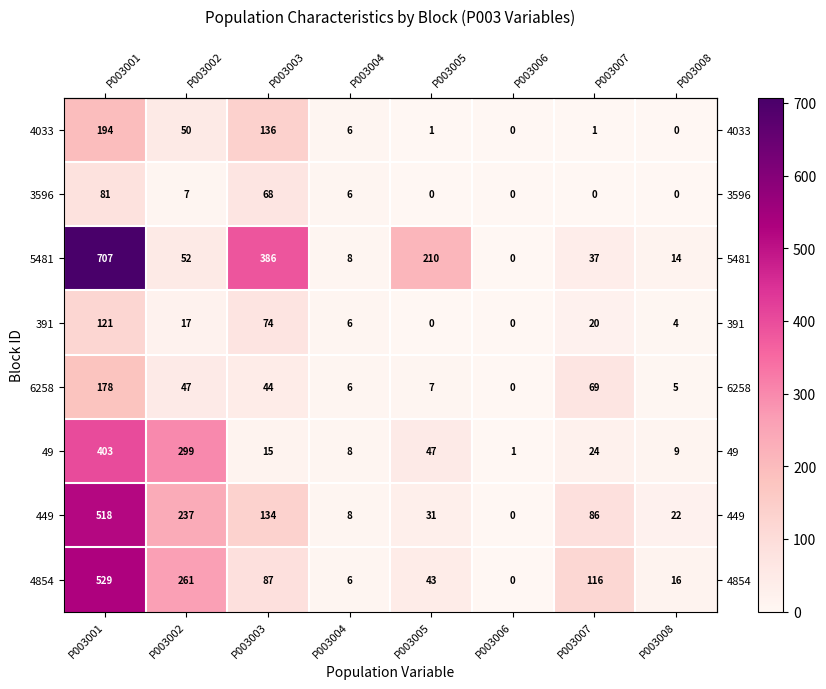

The value of 6258 at P003003 is 12. True or false?

False